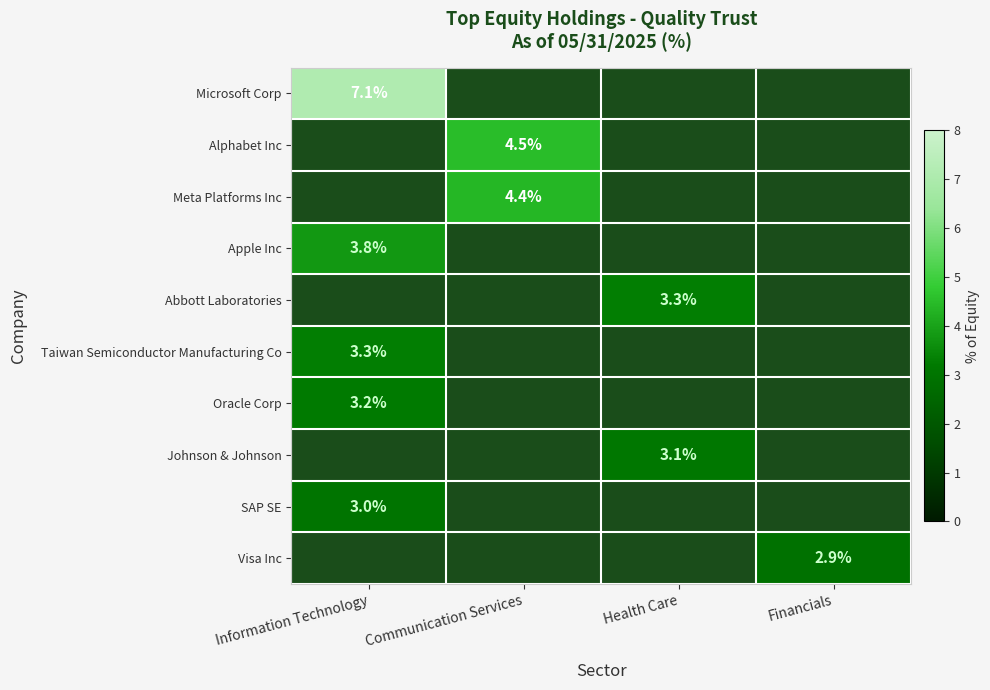

True or false: Apple Inc has a value of 3.8 at Information Technology.

True